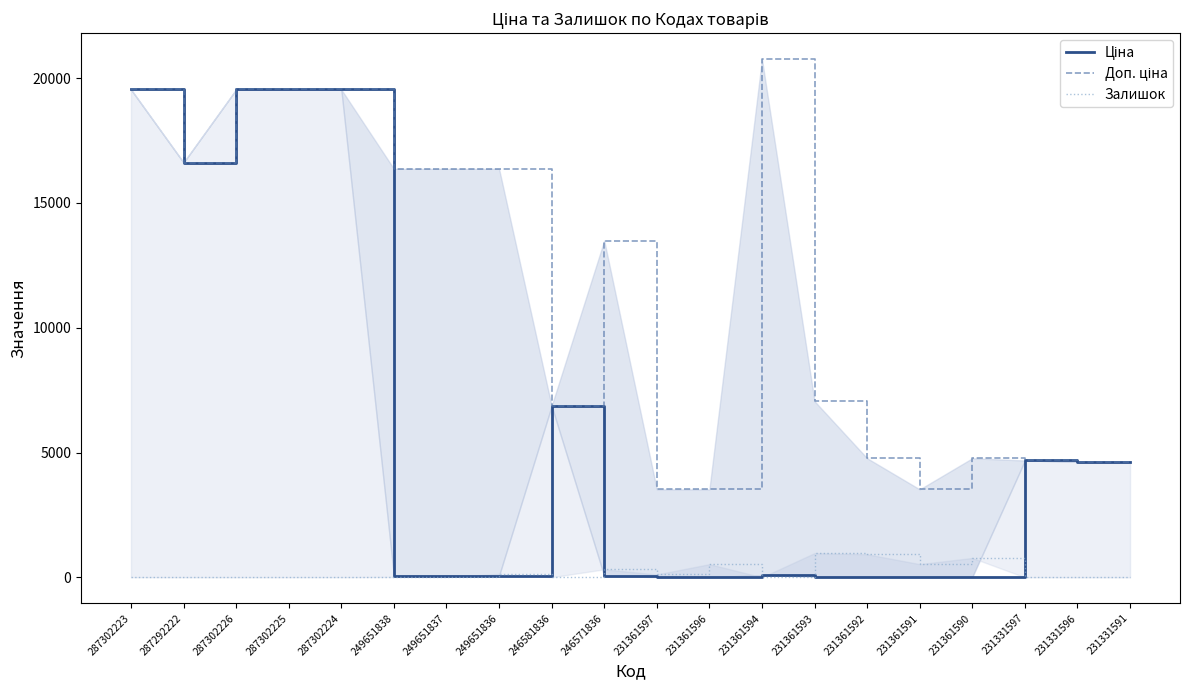

What is the highest value of the Ціна series?

19542.7